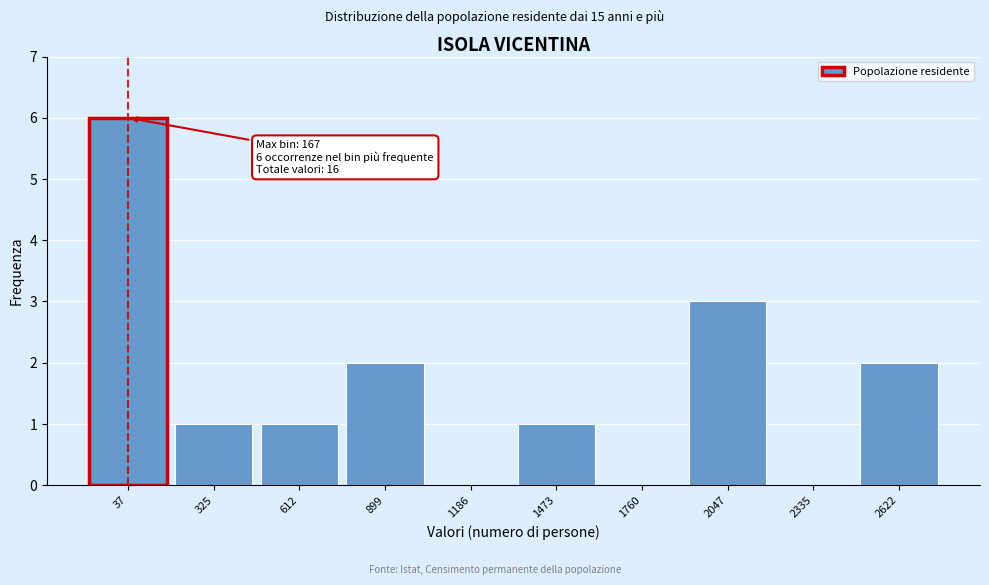

Reading left to right, extract all data points from this chart.

37=6	325=1	612=1	899=2	1186=0	1473=1	1760=0	2047=3	2335=0	2622=2